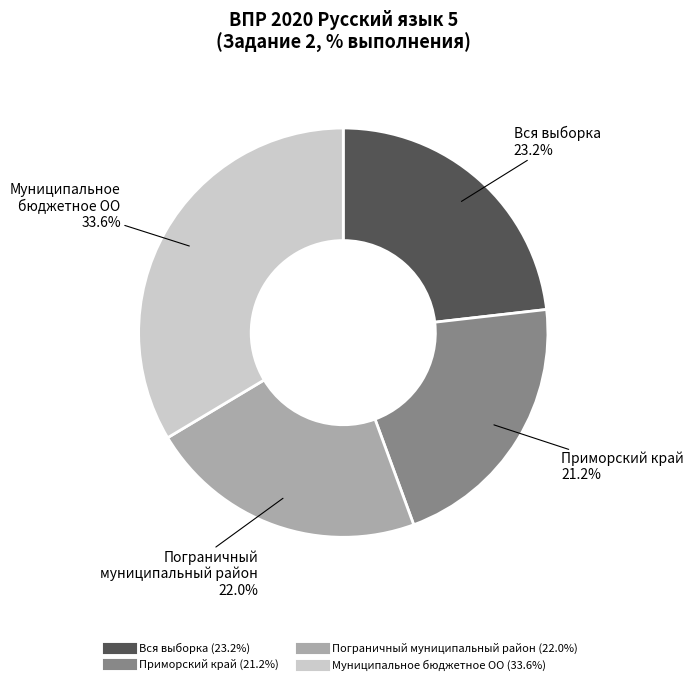

Approximately how many times larger is the value at Муниципальное бюджетное ОО compared to Приморский край?

1.6